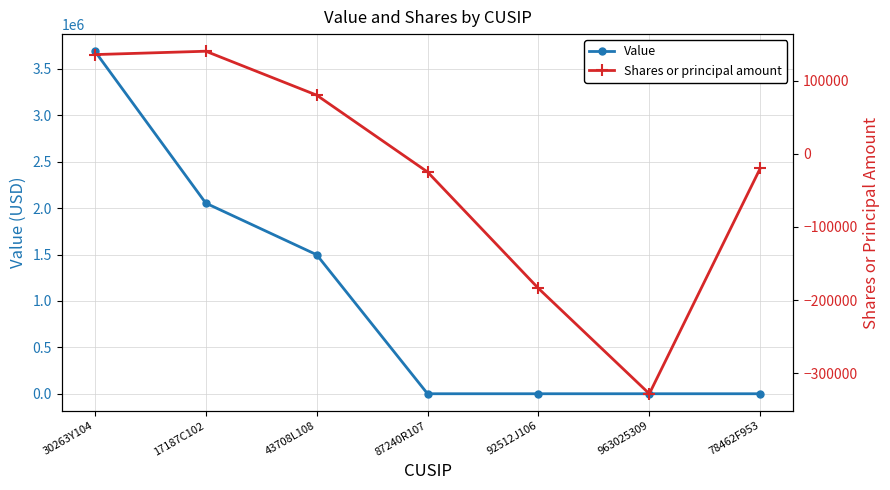

Which series changed the most between 43708L108 and 78462F953?

Value